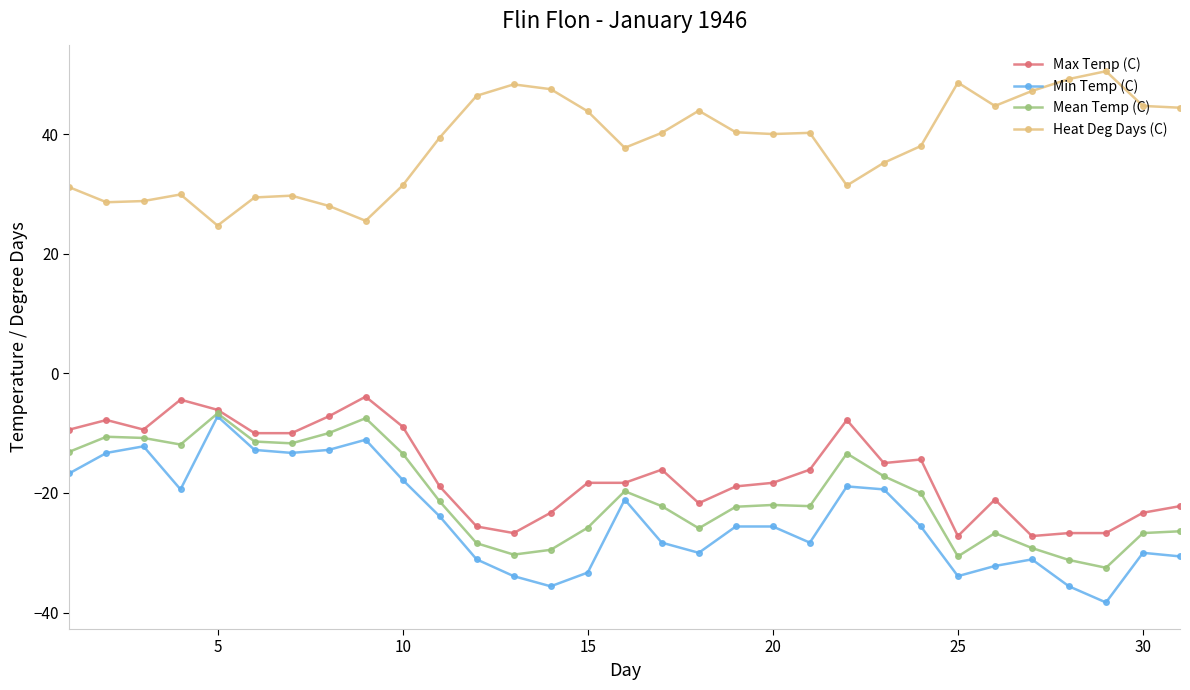

How many lines are shown in the chart?

4